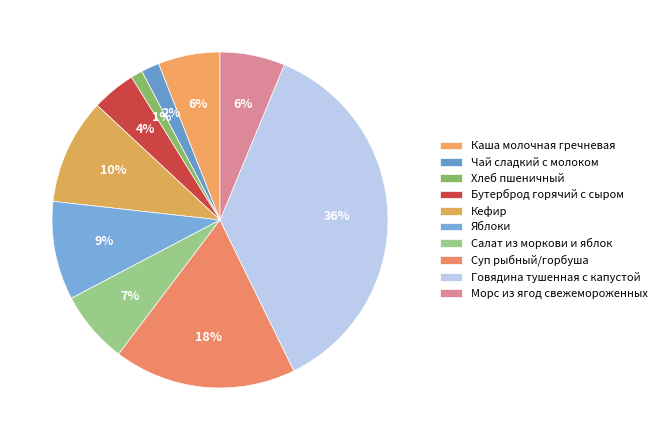

How many slices are in this pie chart?

10